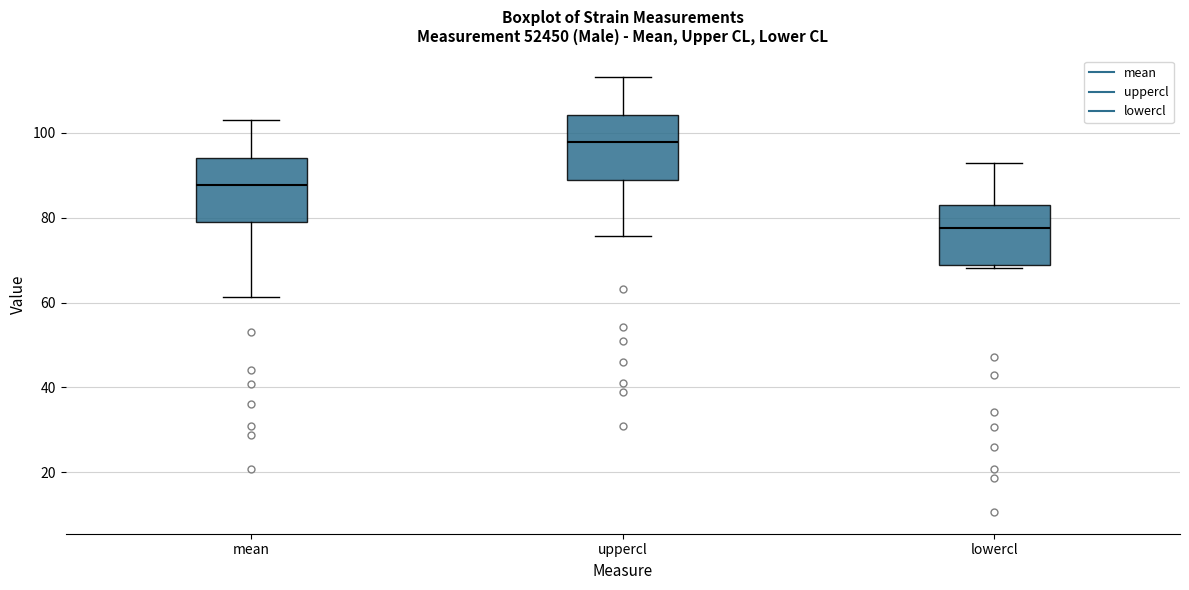

Reading left to right, read every box against the y-axis: the position of its median line, the range the box covers, and the ends of its whiskers. The values are not printed on the chart, so give them approximately, as read against the axis.

mean: median 88, box 78 to 94, whiskers 62 to 104
uppercl: median 98, box 88 to 104, whiskers 76 to 114
lowercl: median 78, box 68 to 84, whiskers 68 (just below the box's lower edge) to 92